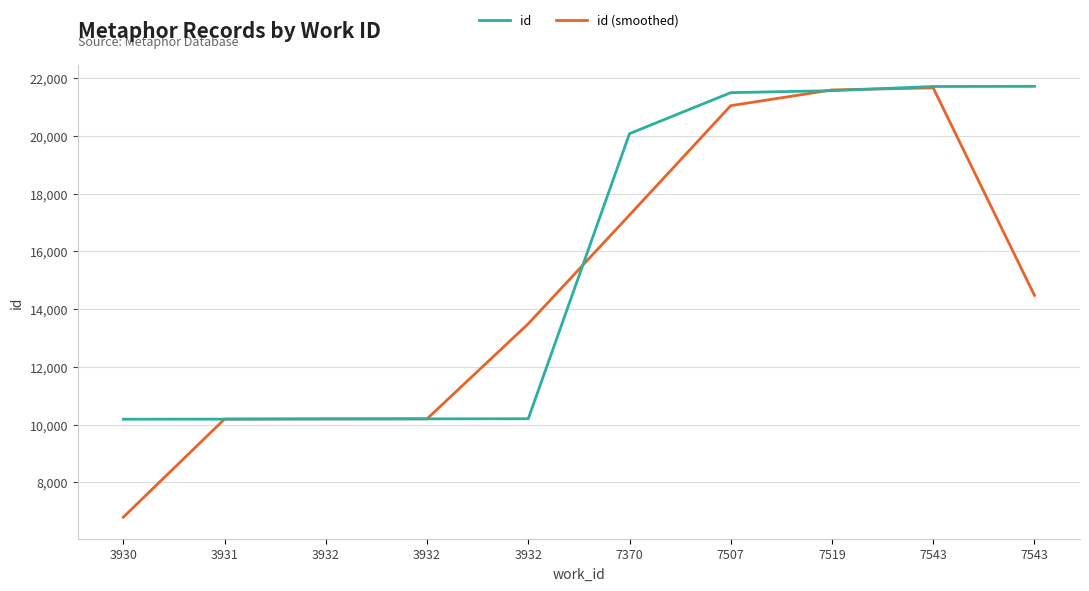

Is it true that id (smoothed) equals 8975.5 at 7370?

False